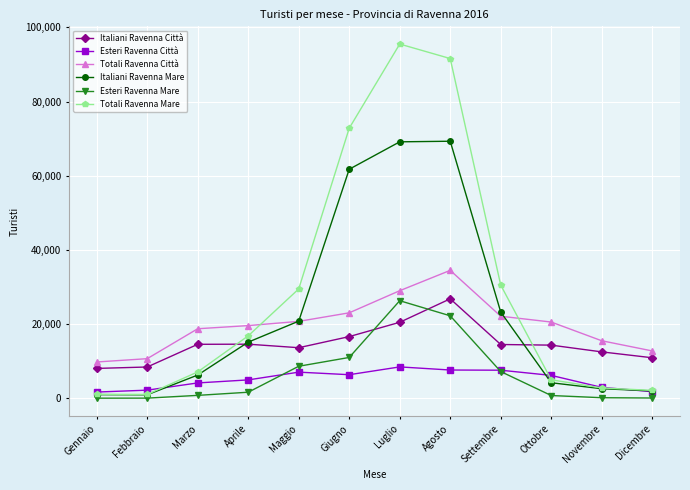

What is the label of the 3rd point from the right?

Ottobre